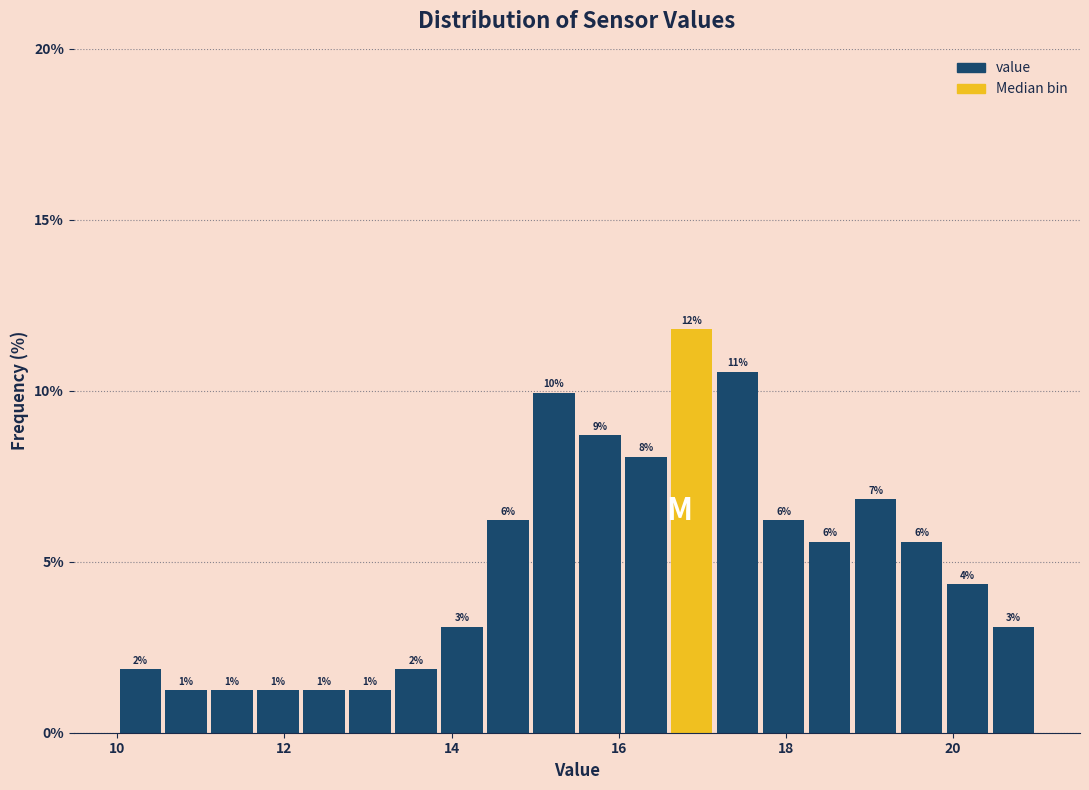

Read against the x-axis, roughly where is the centre of the tallest bar?

16.8